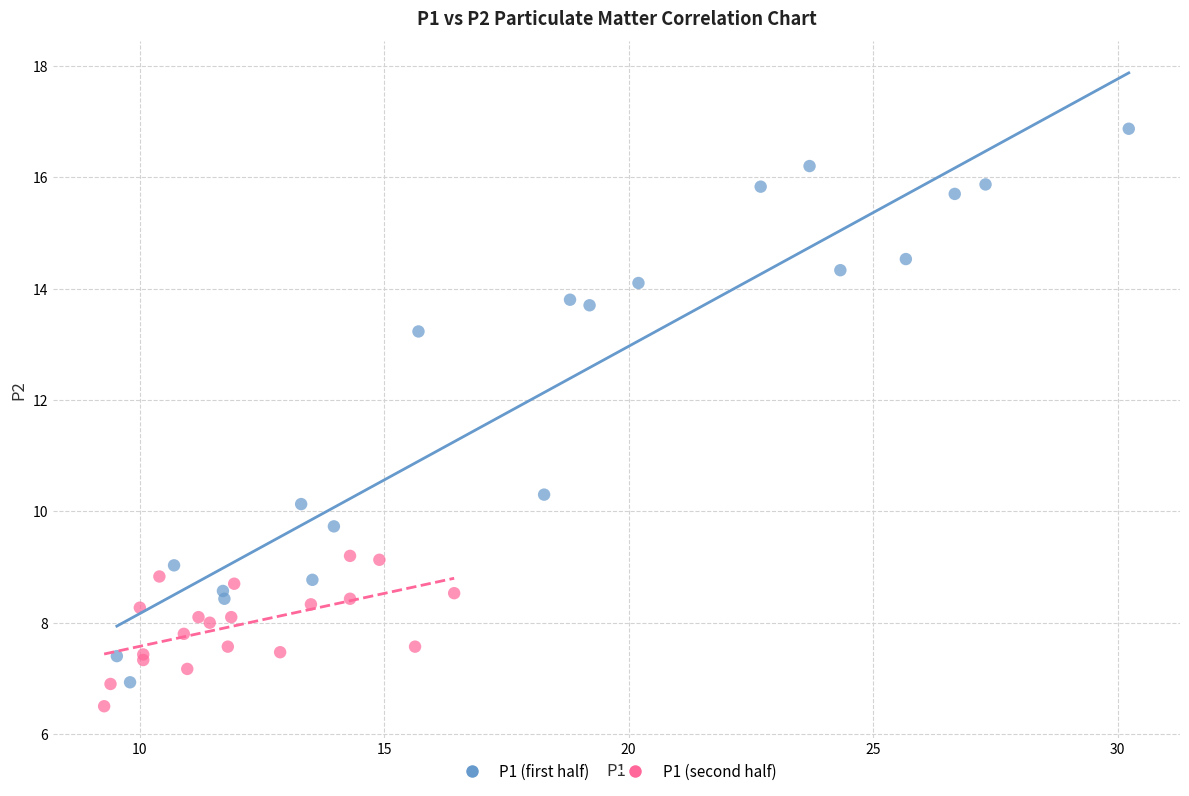

Which series reaches the maximum Y coordinate?

P1 (first half)